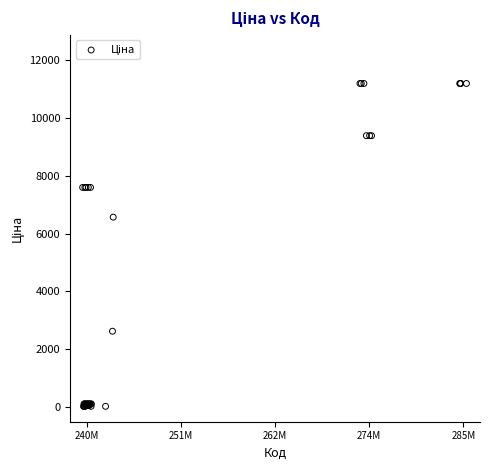

What Y value in the scatter plot is closest to 5610?

6568.8